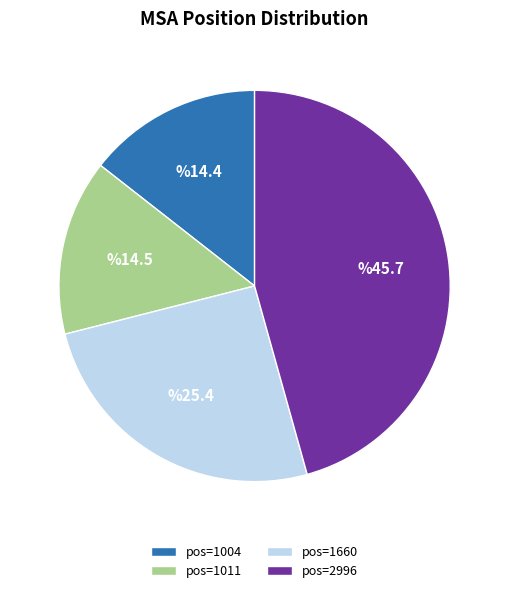

Which has a higher value, pos=1660 or pos=1004?

pos=1660